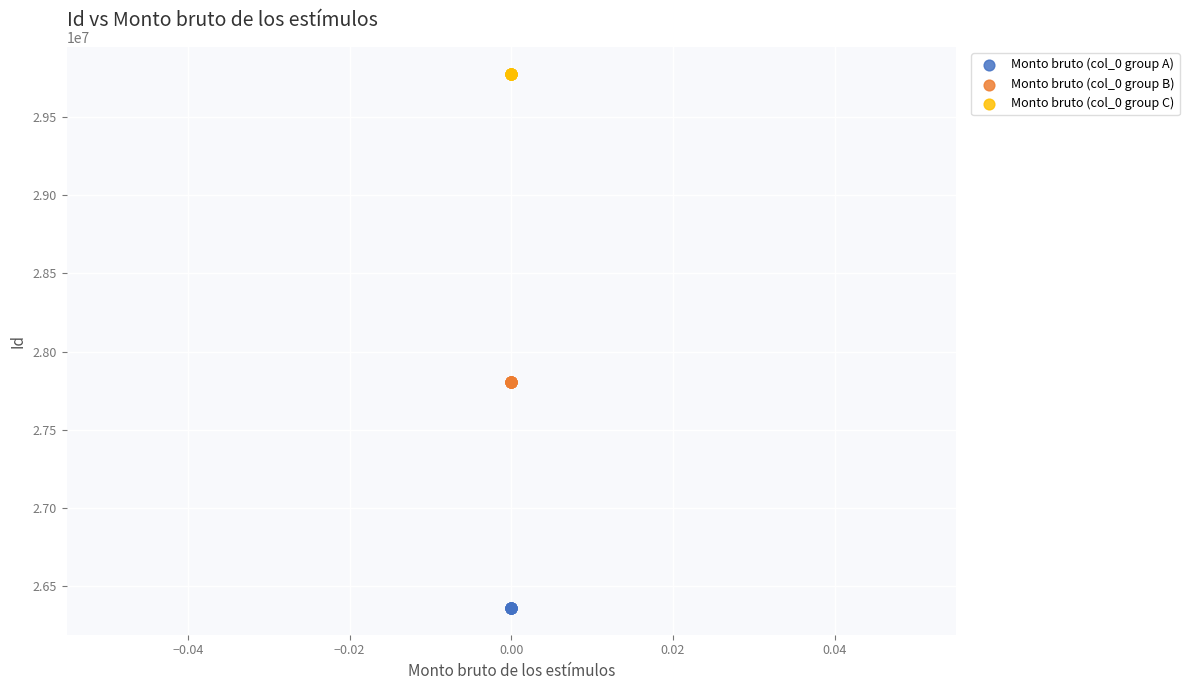

Which series contains the highest Y value?

Monto bruto (col_0 group C)